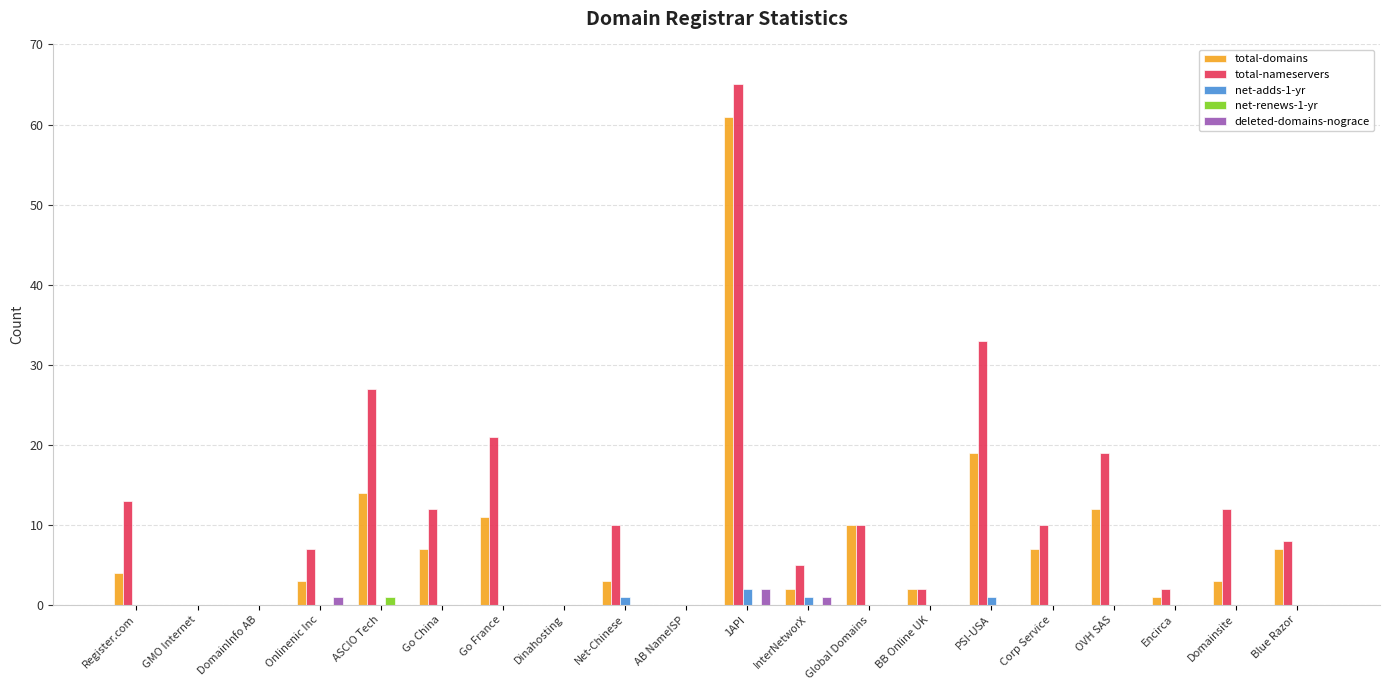

Is the value of net-renews-1-yr at GMO Internet greater than the value of total-domains at Net-Chinese?

No